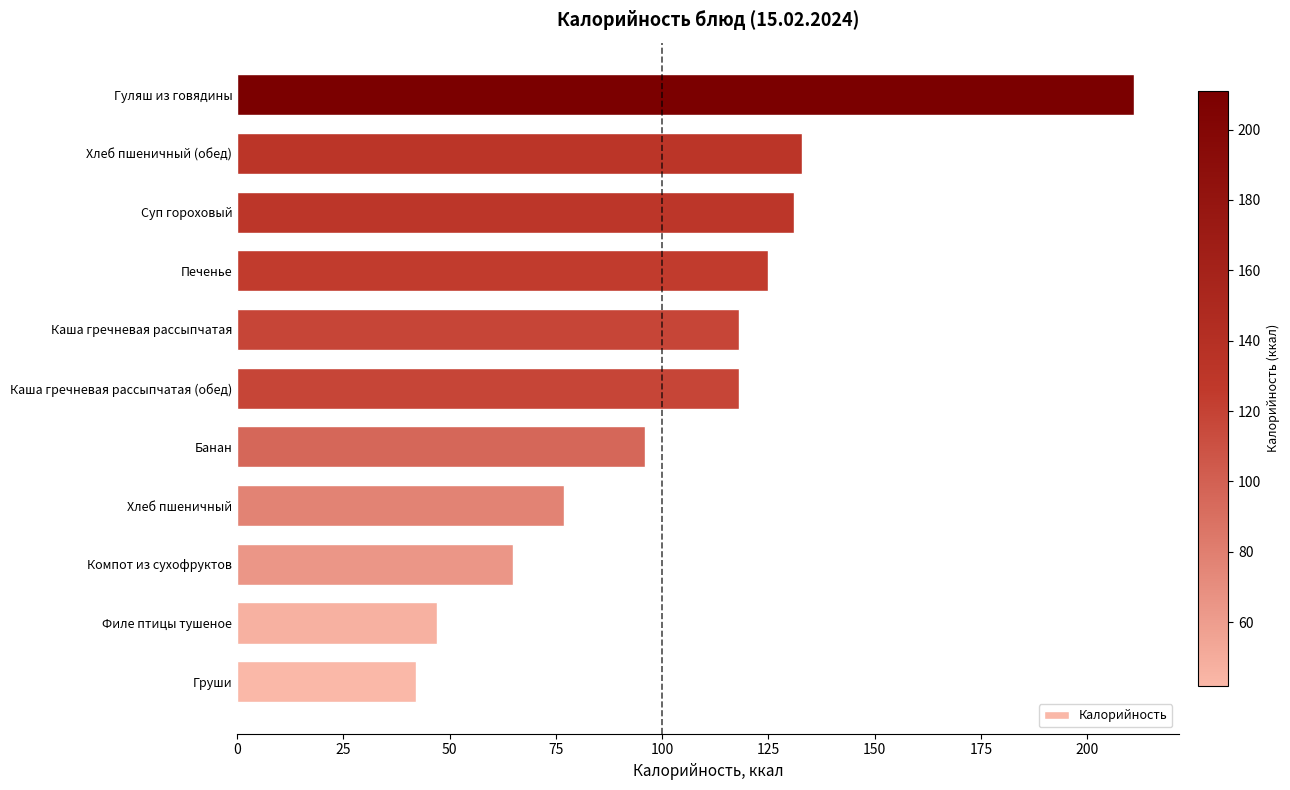

At which category does the chart reach its peak across all series?

Гуляш из говядины